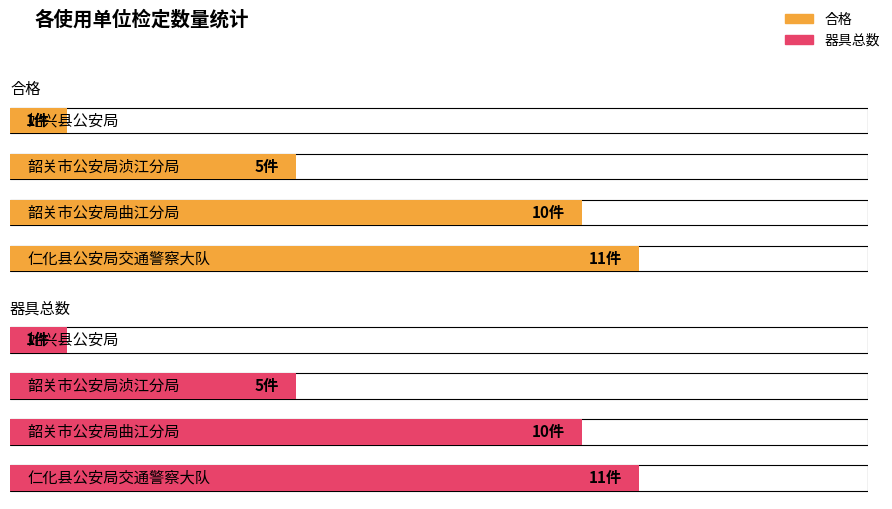

What is the value of the 器具总数 bar at the 2nd from the left?

10